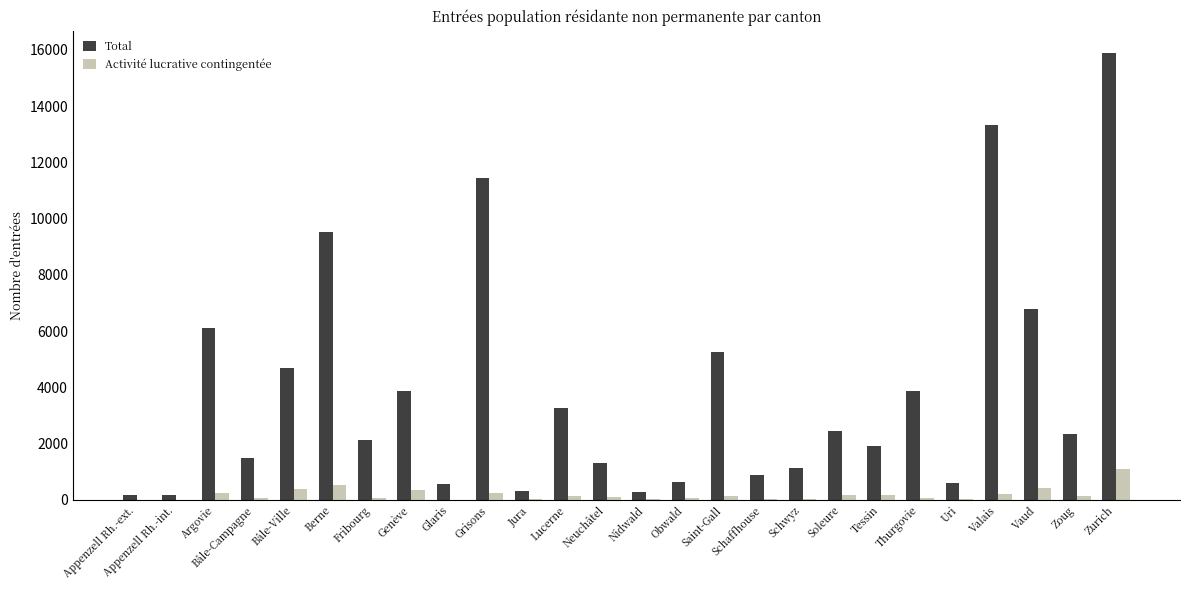

What is the maximum value shown in the chart?

15881